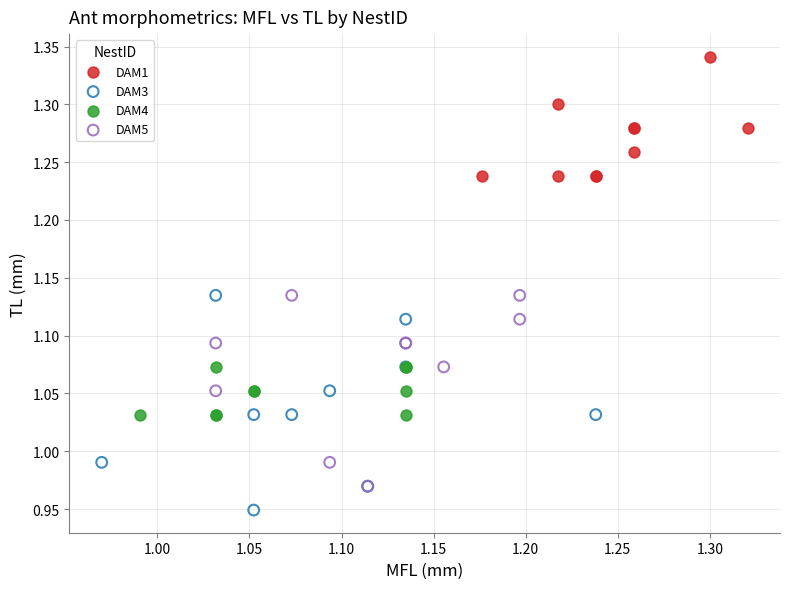

Which series reaches the maximum Y coordinate?

DAM1